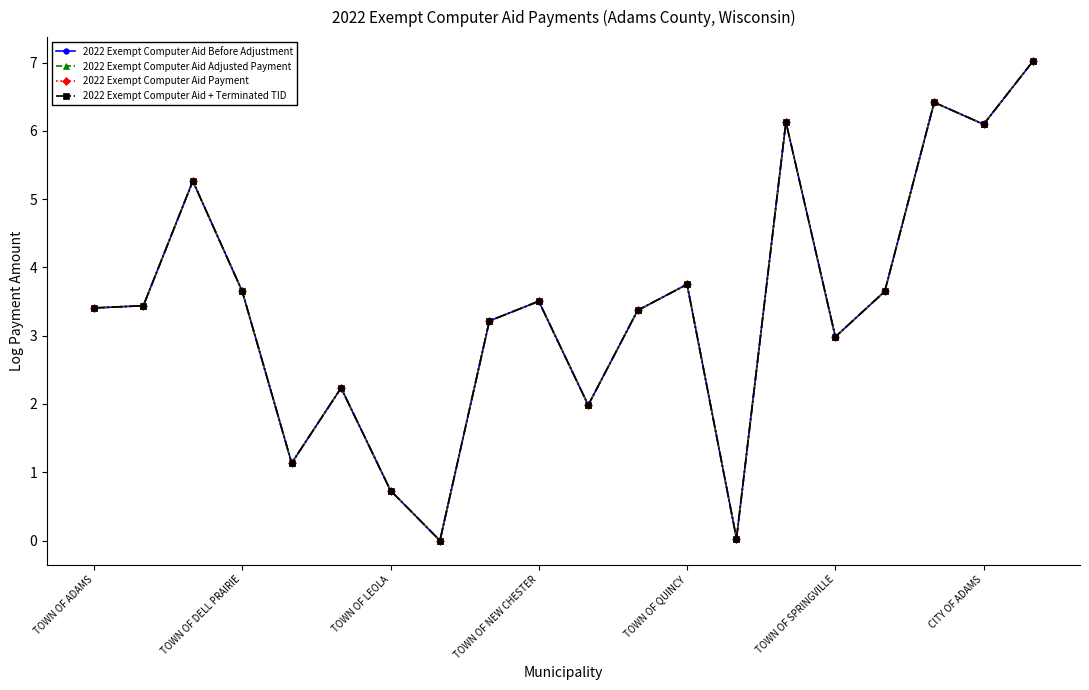

Count the number of categories in the chart.

20